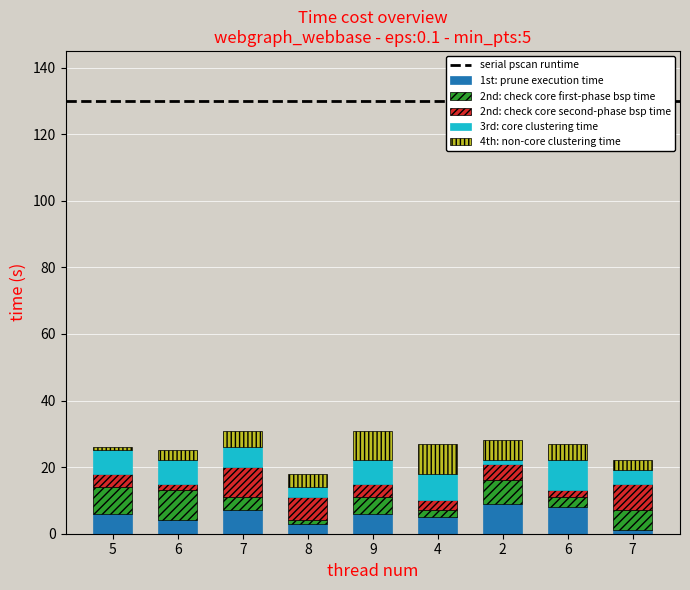

Rank the series at 6 from lowest to highest value.

2nd: check core second-phase bsp time, 4th: non-core clustering time, 1st: prune execution time, 3rd: core clustering time, 2nd: check core first-phase bsp time